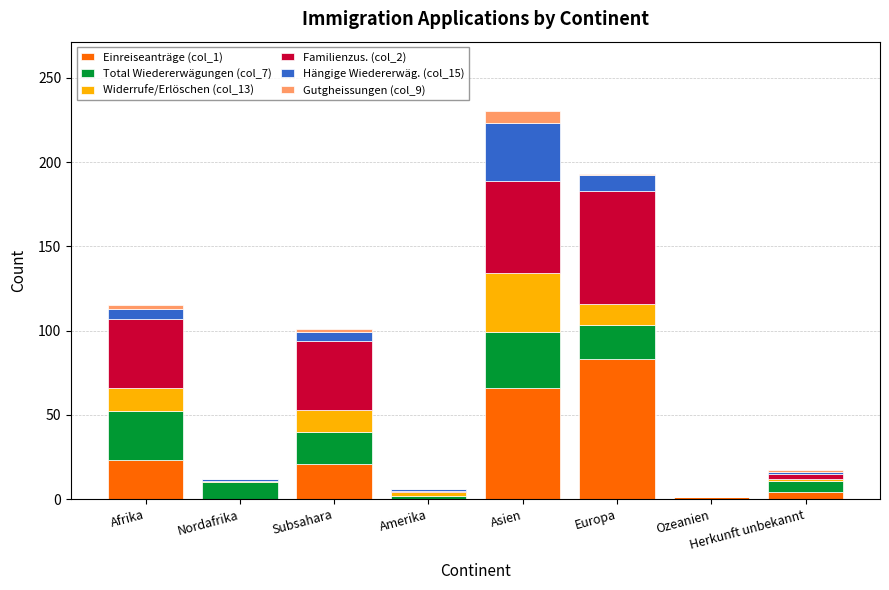

At which label does Einreiseanträge (col_1) reach its peak?

Europa